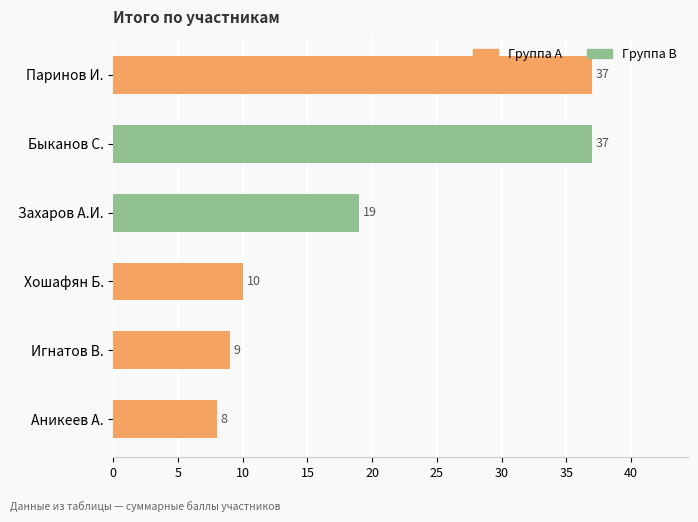

What is the approximate value at Хошафян Б., to the nearest 10?

10